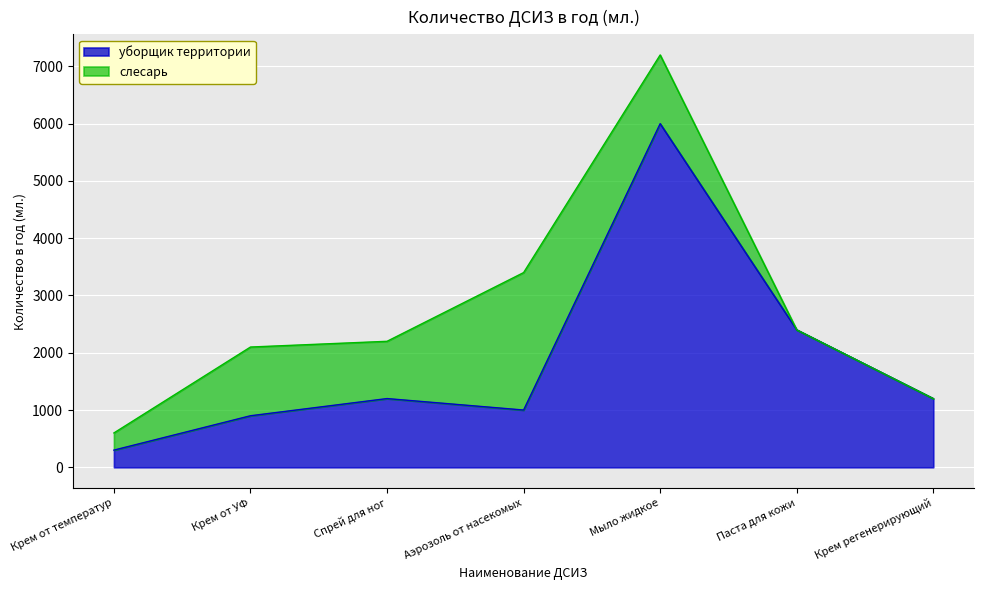

True or false: уборщик территории has a value of 900 at Крем от УФ.

True